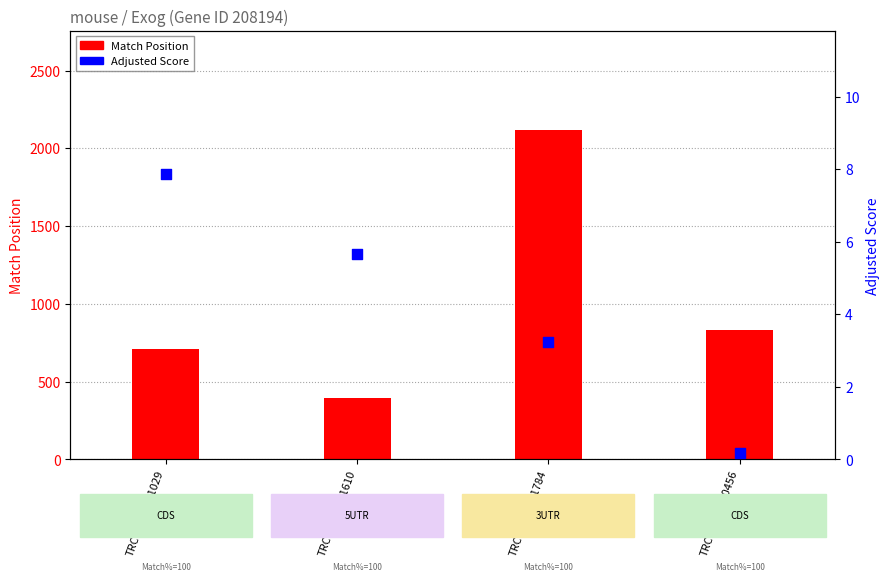

What are all the series names shown in the legend?

Match Position, Adjusted Score